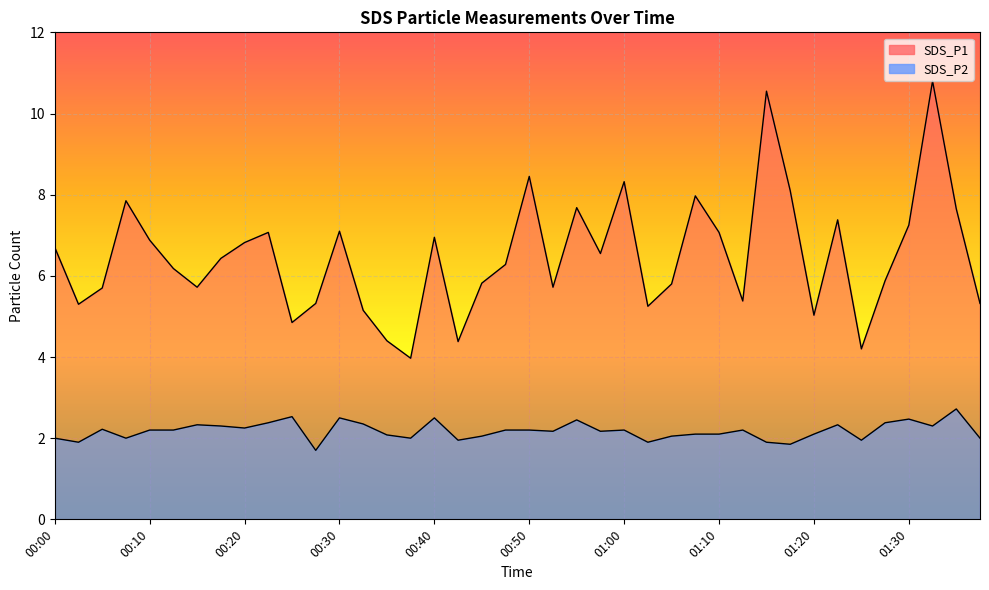

What are all the series names shown in the legend?

SDS_P1, SDS_P2